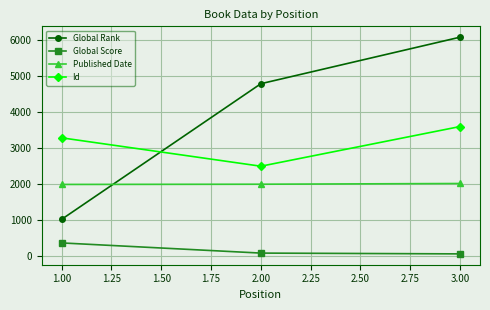

The value of Published Date at 2.00 is 1997. True or false?

True